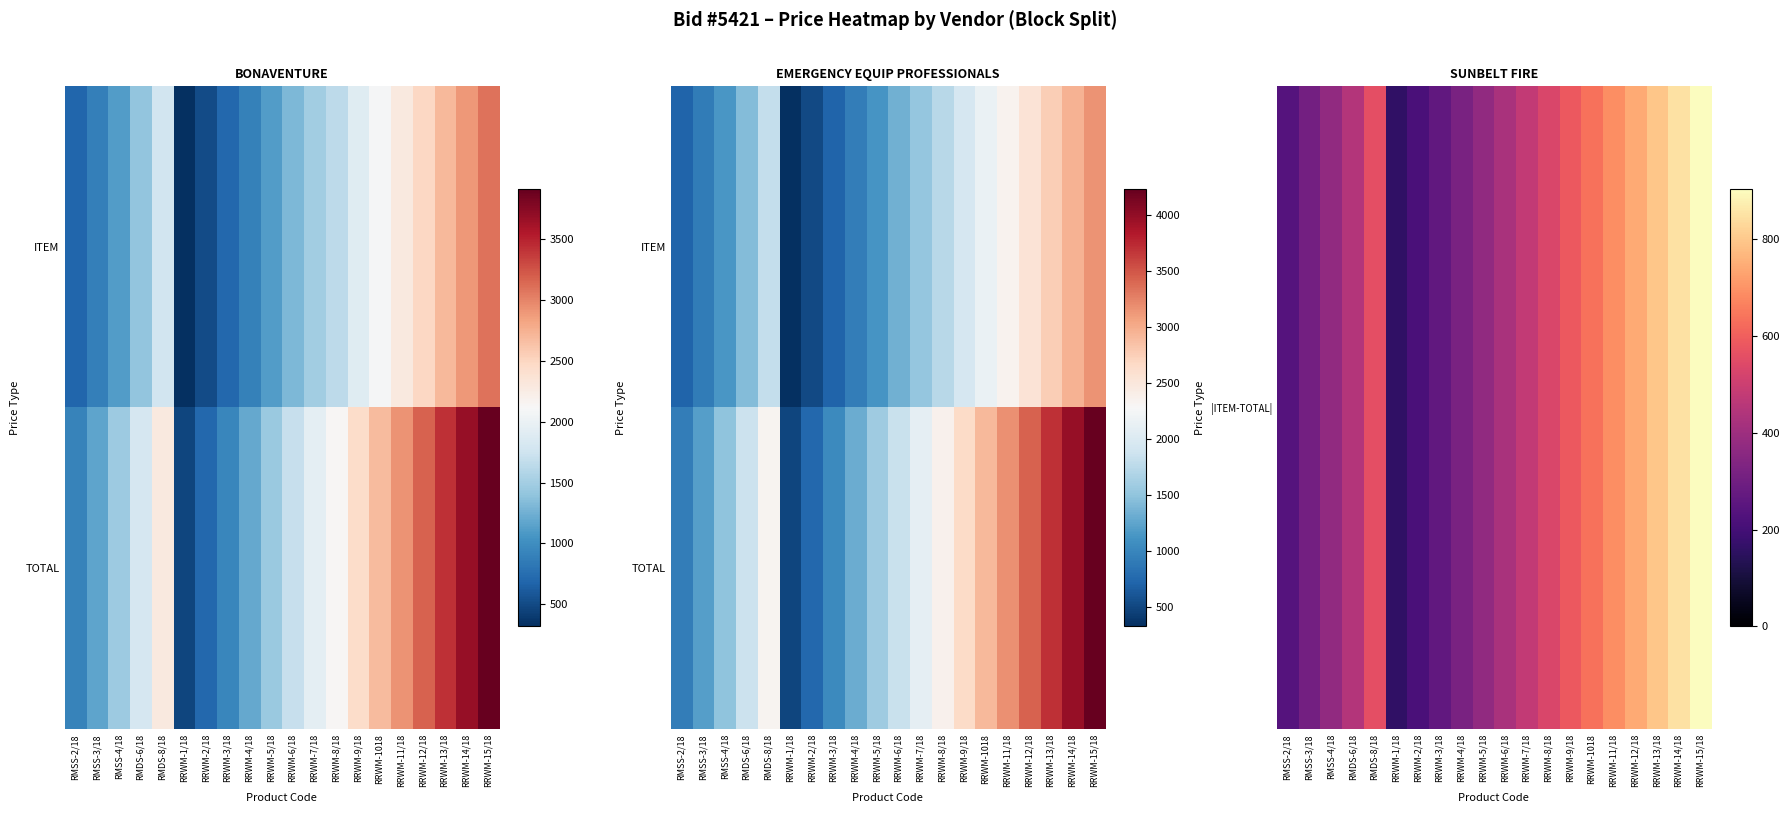

Which series changed the most between RRWM-9/18 and RRWM-11/18?

TOTAL